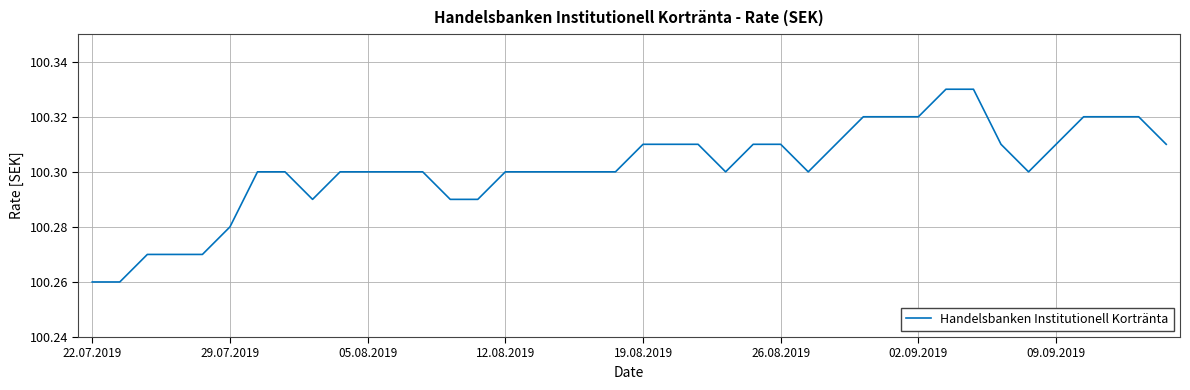

What is the difference between the maximum and minimum values?

0.1